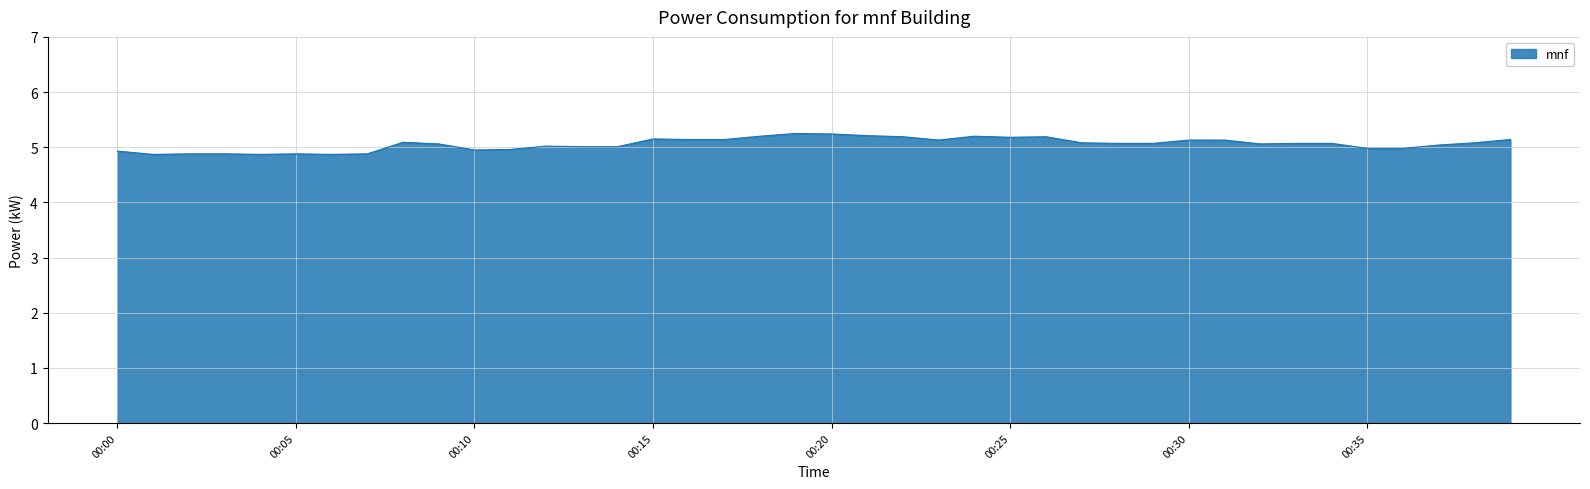

What is the smallest value displayed?

4.9